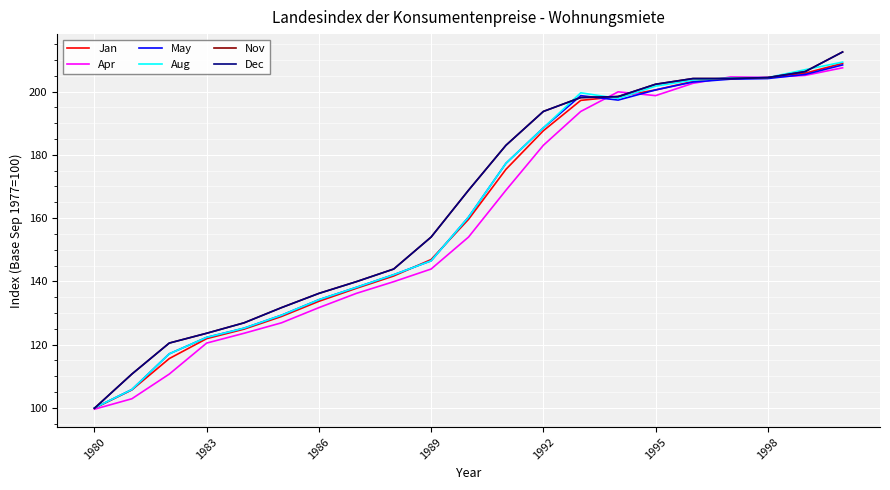

Does the chart have visible grid lines?

Yes